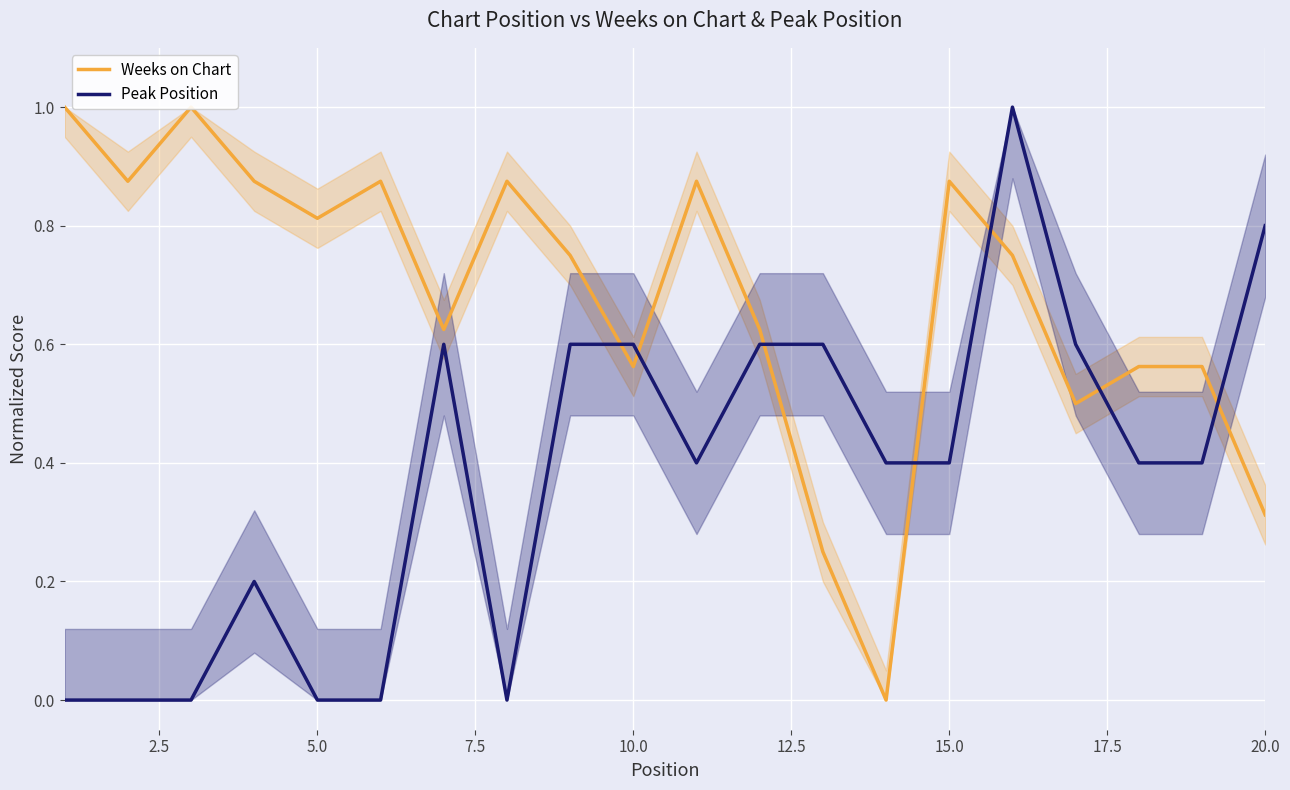

The Peak Position series shows 0.8 at 20.0. True or false?

True